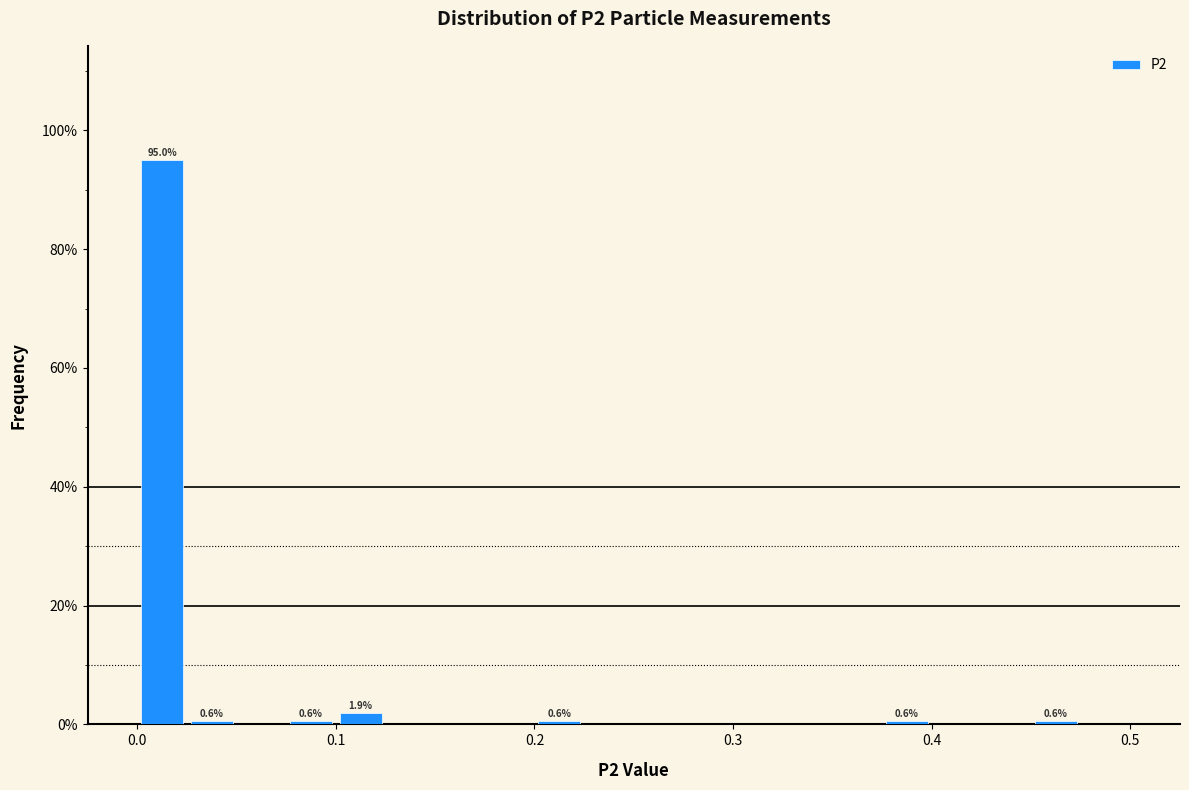

Around what value on the x-axis is the tallest bar? Give the approximate position of its centre, as read against the axis.

0.01